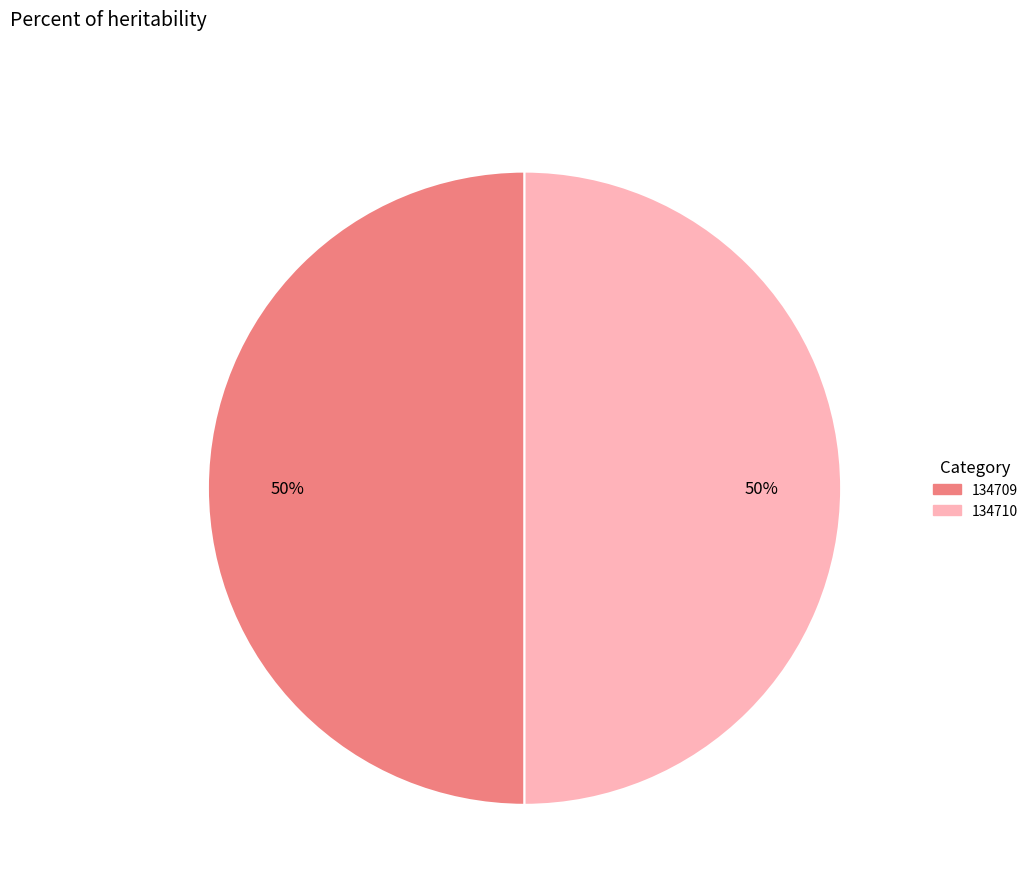

To the nearest percent, what percentage of the pie is 134709?

50%